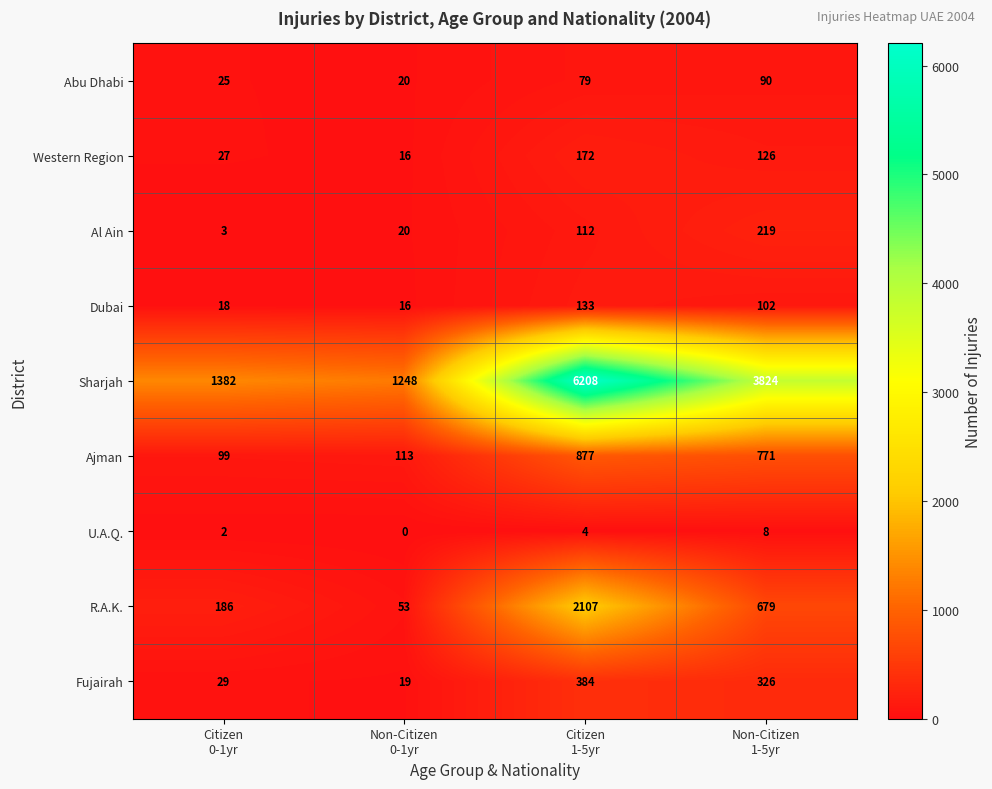

Rank the series at Non-Citizen
1-5yr from highest to lowest value.

Sharjah, Ajman, R.A.K., Fujairah, Al Ain, Western Region, Dubai, Abu Dhabi, U.A.Q.